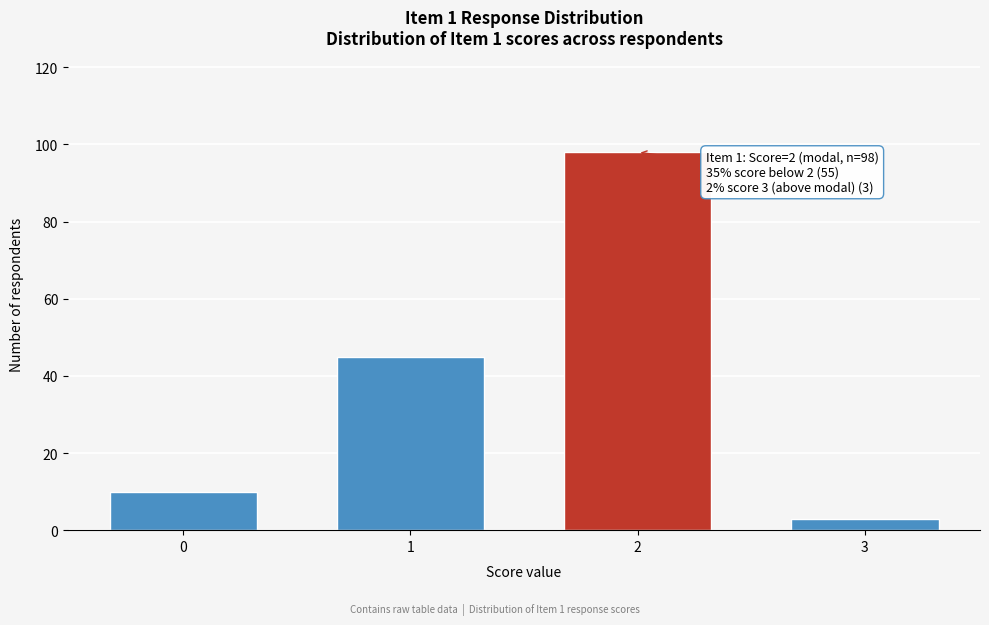

Reading left to right, transcribe all the data shown in this chart.

0=10	1=45	2=98	3=3